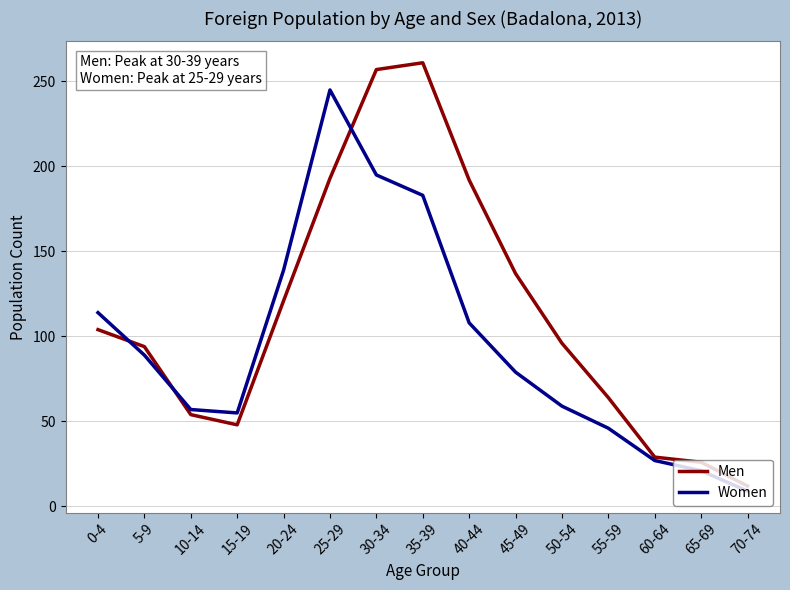

What is the difference between the maximum and minimum values in the Women series?

236